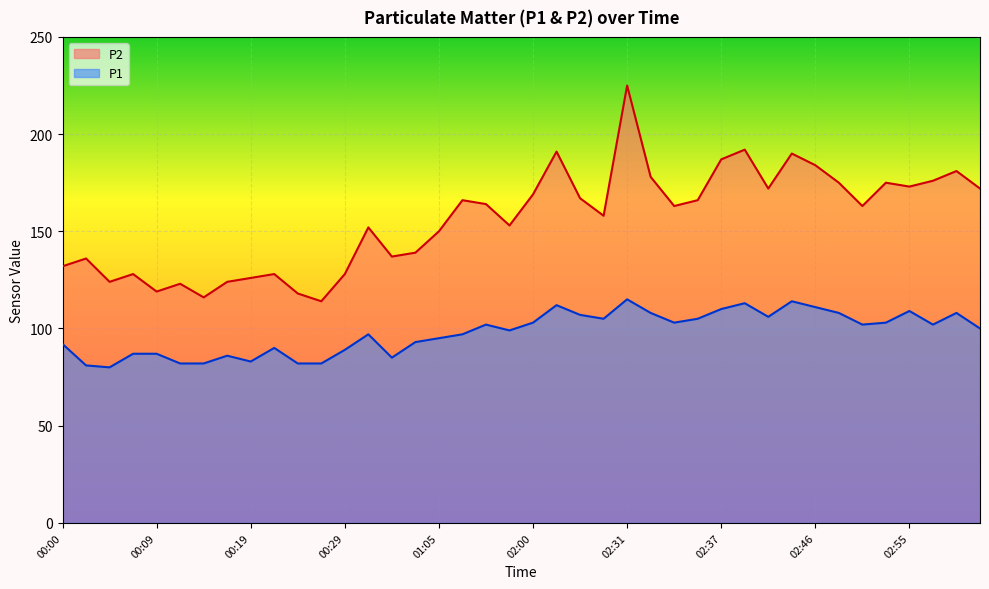

True or false: P2 and P1 intersect in this chart.

False